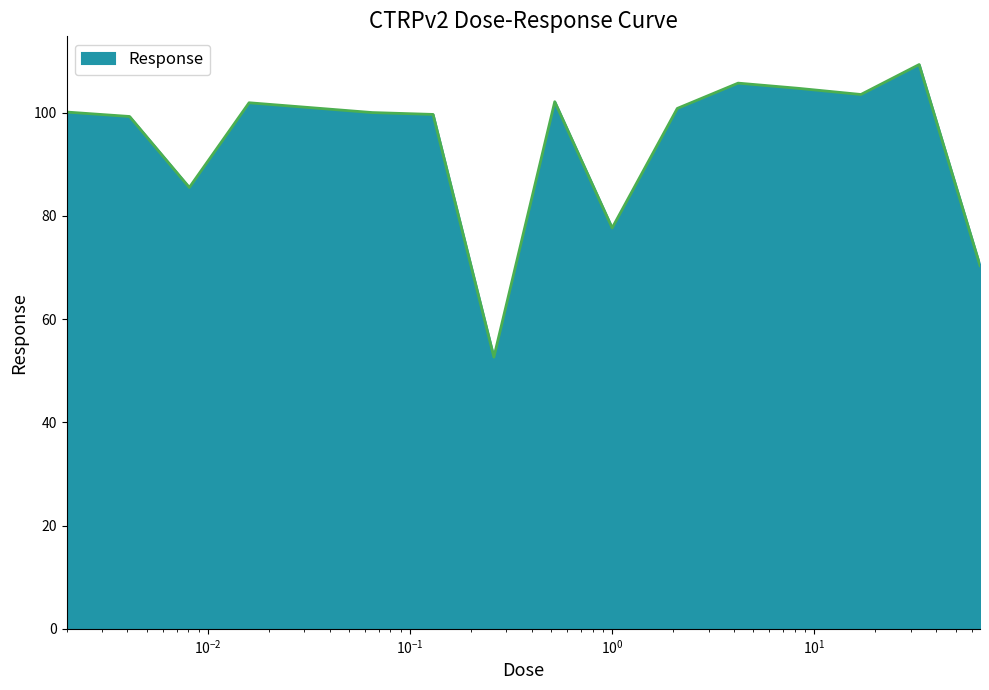

What is the maximum value shown in the chart?

109.3